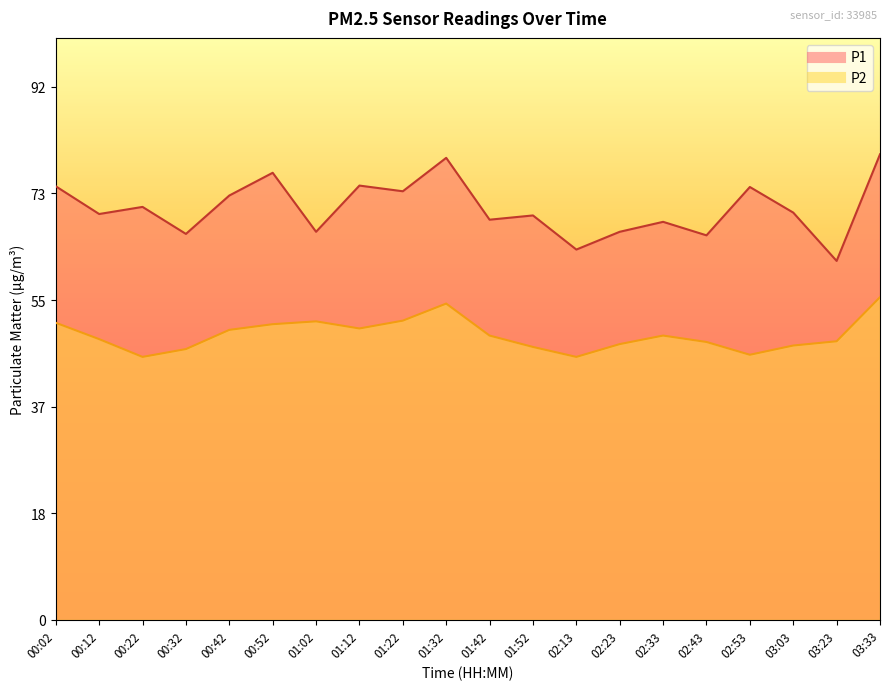

True or false: P2 and P1 cross at least once.

False